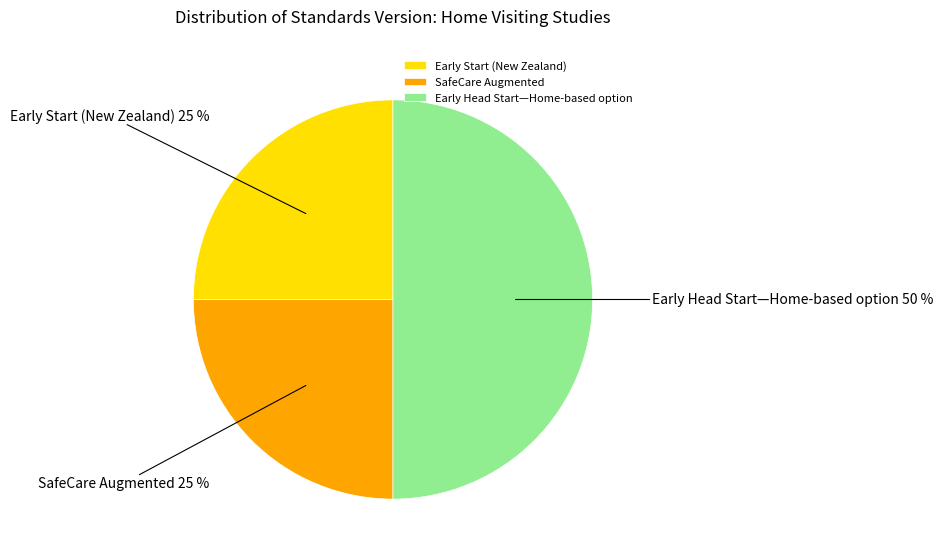

The Early Start (New Zealand) slice represents 33% of the pie. True or false?

False